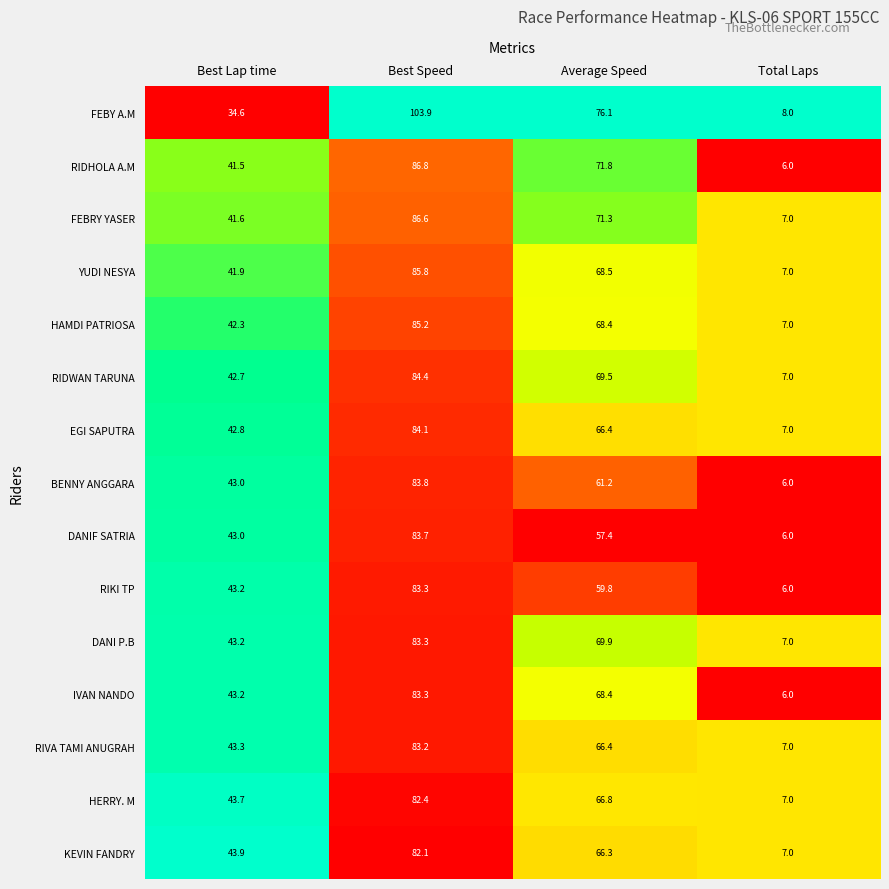

Which series has the largest range (max minus min)?

FEBY A.M